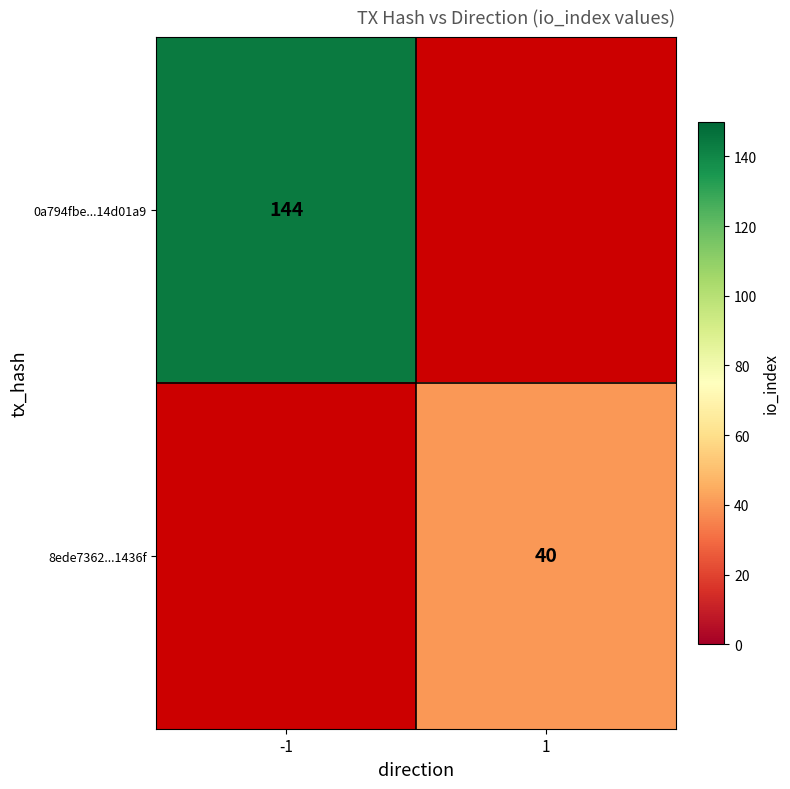

The 8ede7362...1436f series shows 21 at 1. True or false?

False